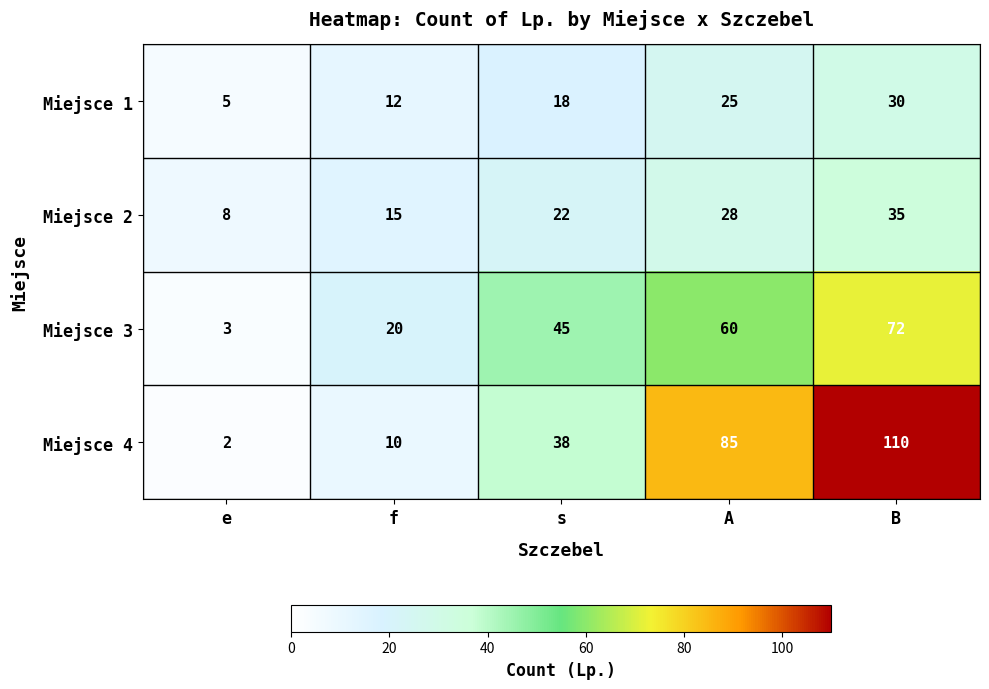

How many Miejsce 2 values are between 15 and 28?

3